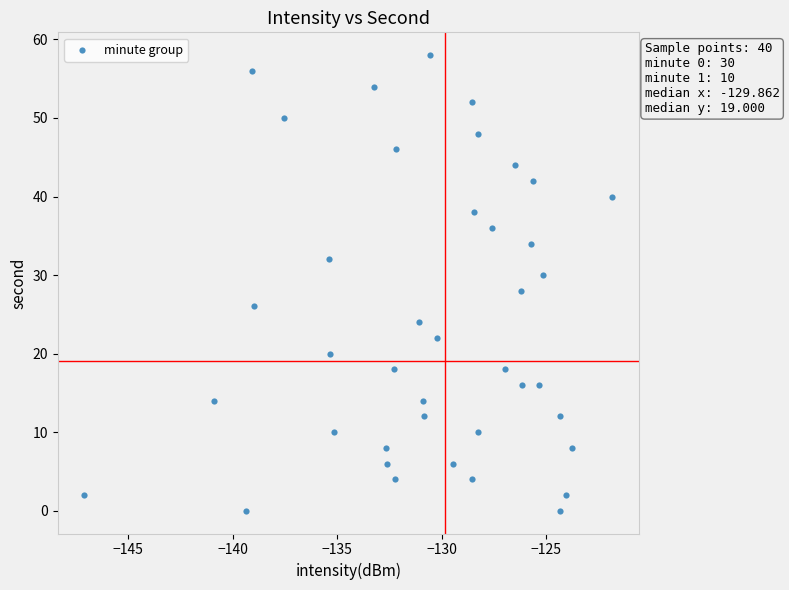

What is the range of Y values (max minus min)?

58